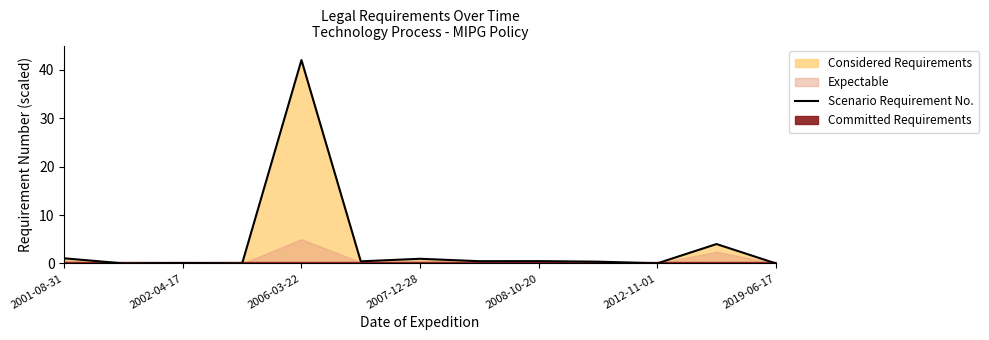

The Scenario Requirement No. series shows 0.0 at 2012-11-01. True or false?

True